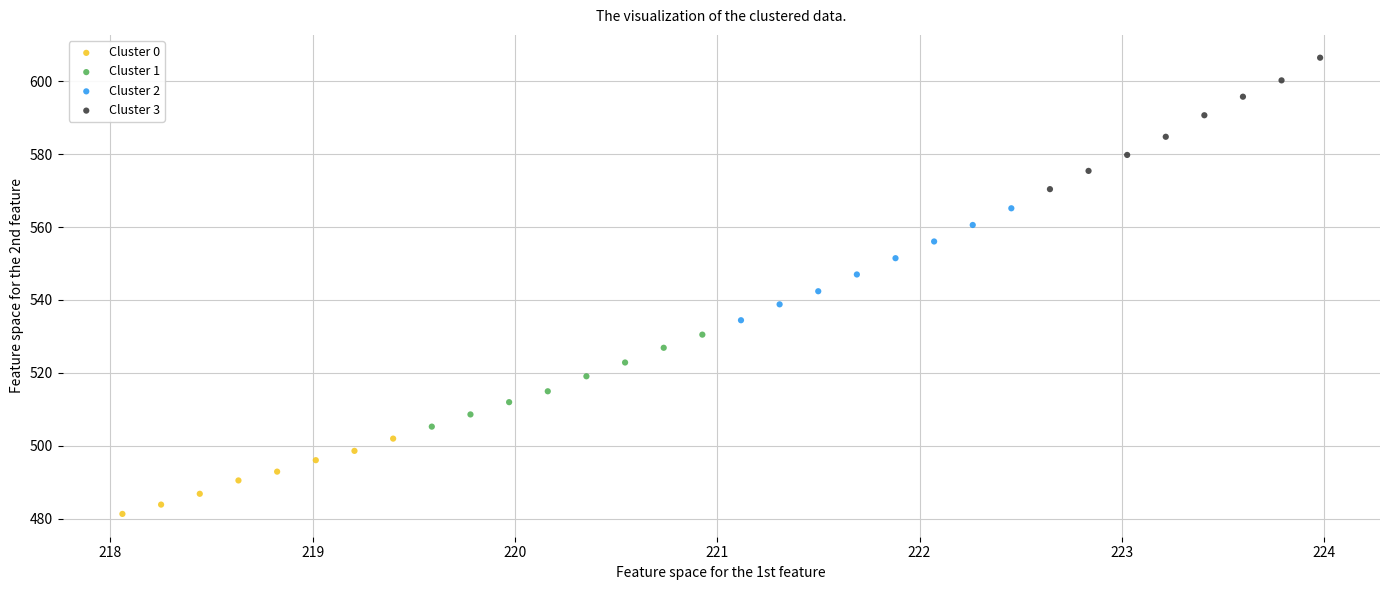

Which series contains the highest Y value?

Cluster 3